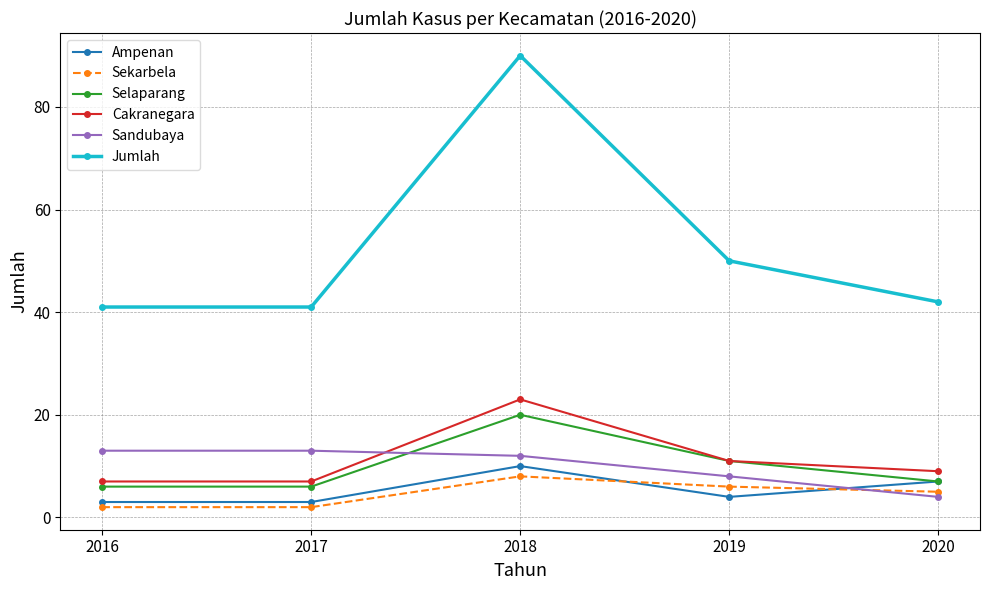

True or false: Cakranegara and Sandubaya intersect in this chart.

True